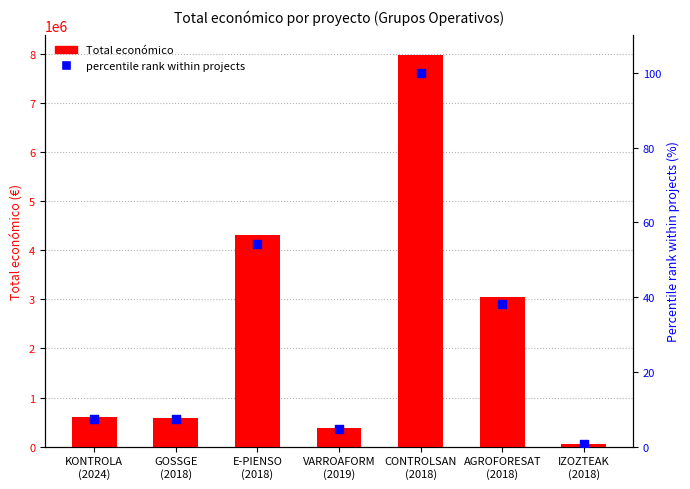

Which series reaches the minimum Y coordinate?

percentile rank within projects